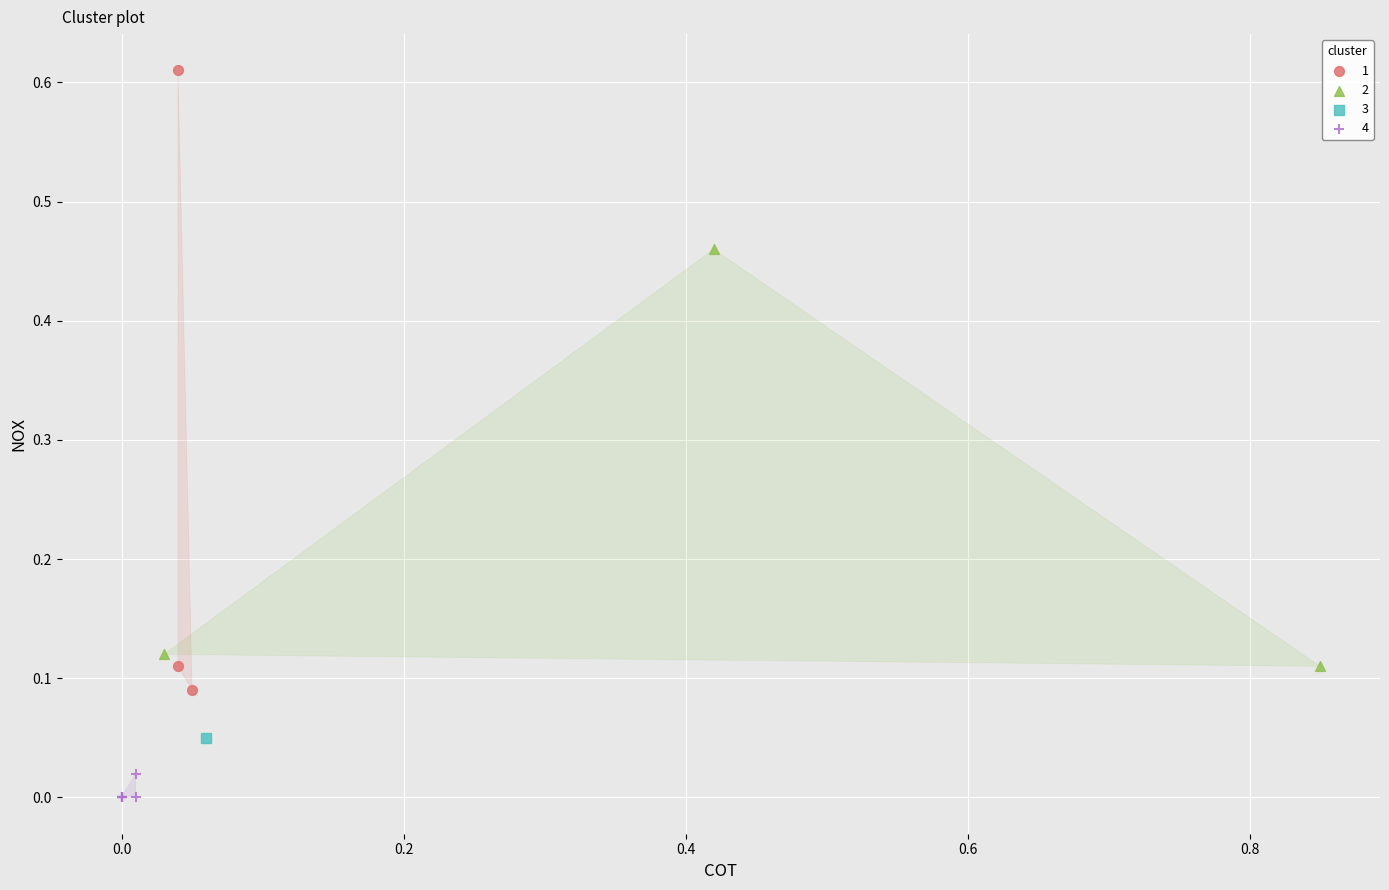

What are all the series names shown in the legend?

1, 2, 3, 4